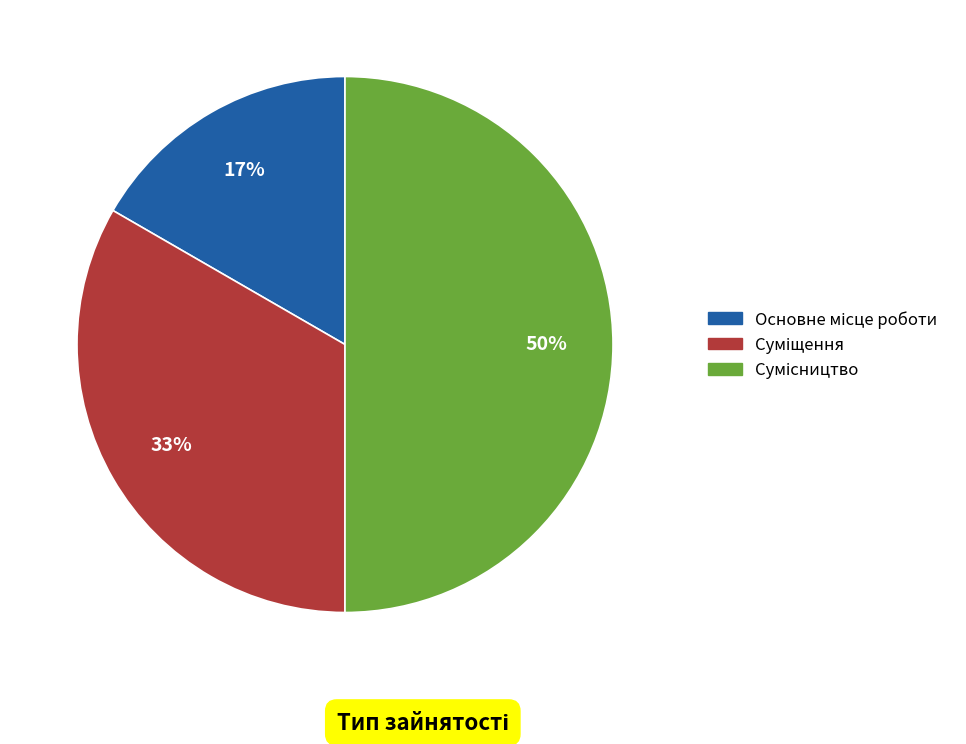

To the nearest percent, what is the average slice percentage?

33%